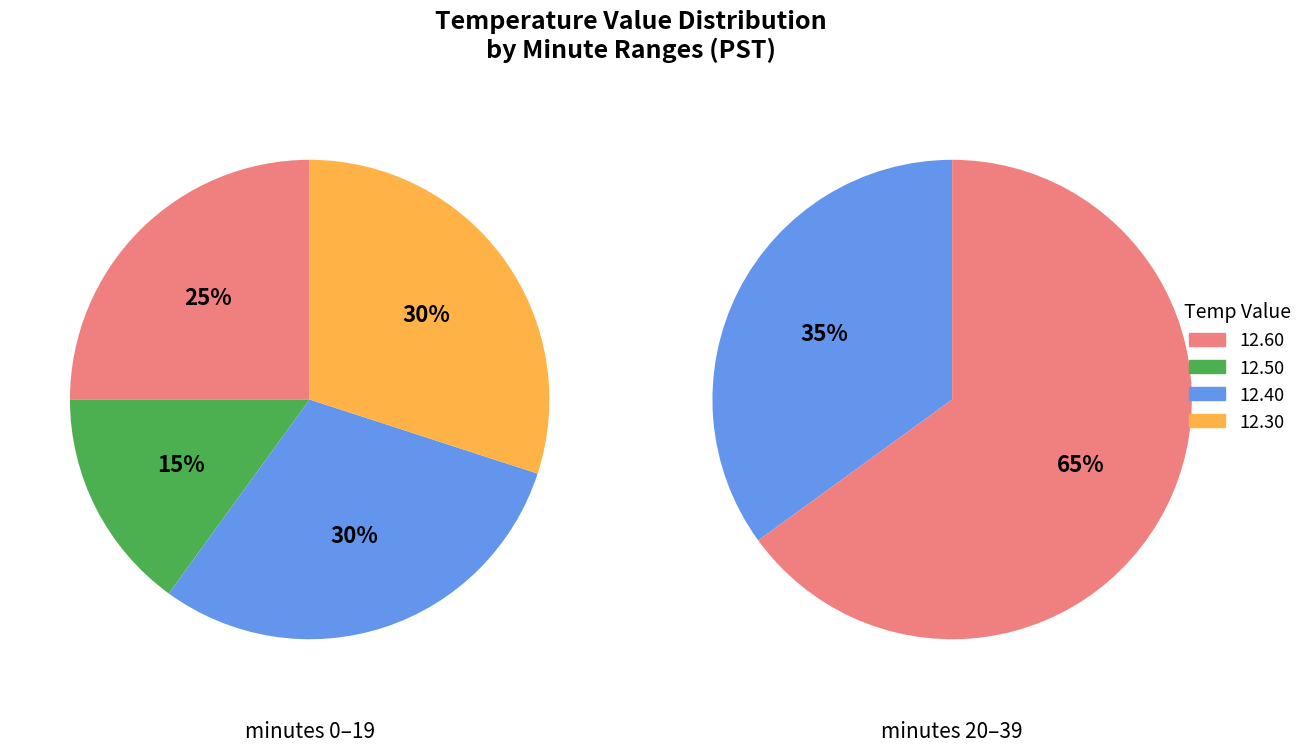

Is 1 the majority of the pie?

No